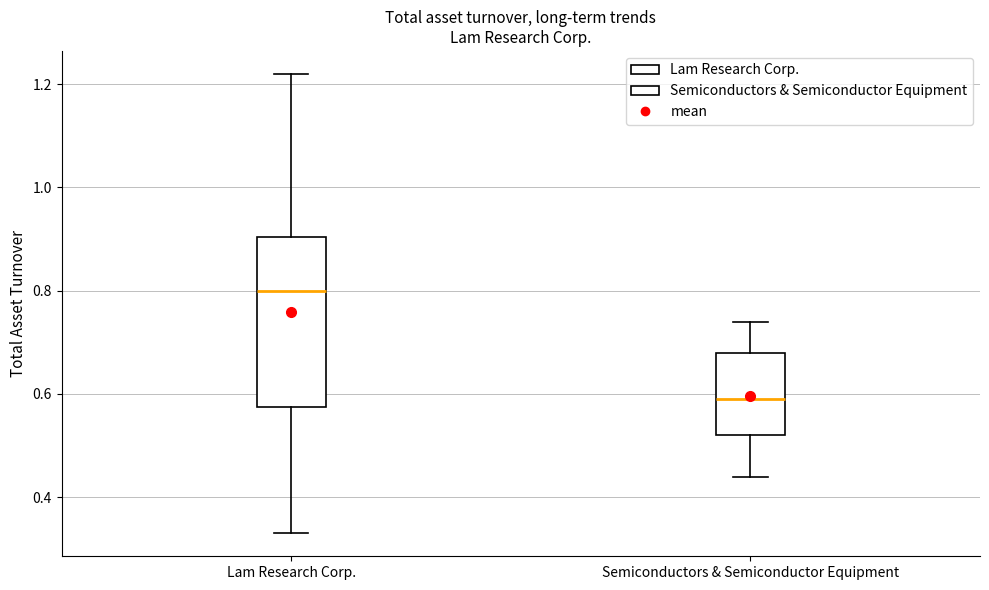

Where does the lower whisker of the box for Lam Research Corp. end on the y-axis? The values are not printed on the chart, so give them approximately, as read against the axis.

0.34